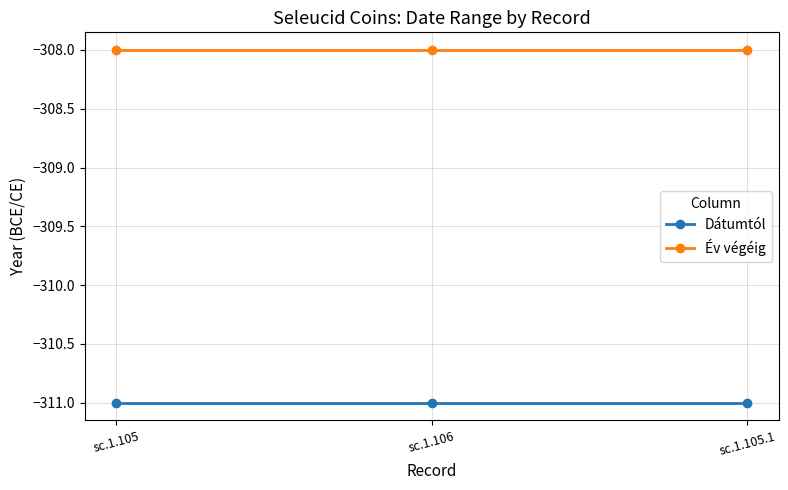

At sc.1.106, list the series in order from smallest to largest.

Dátumtól, Év végéig